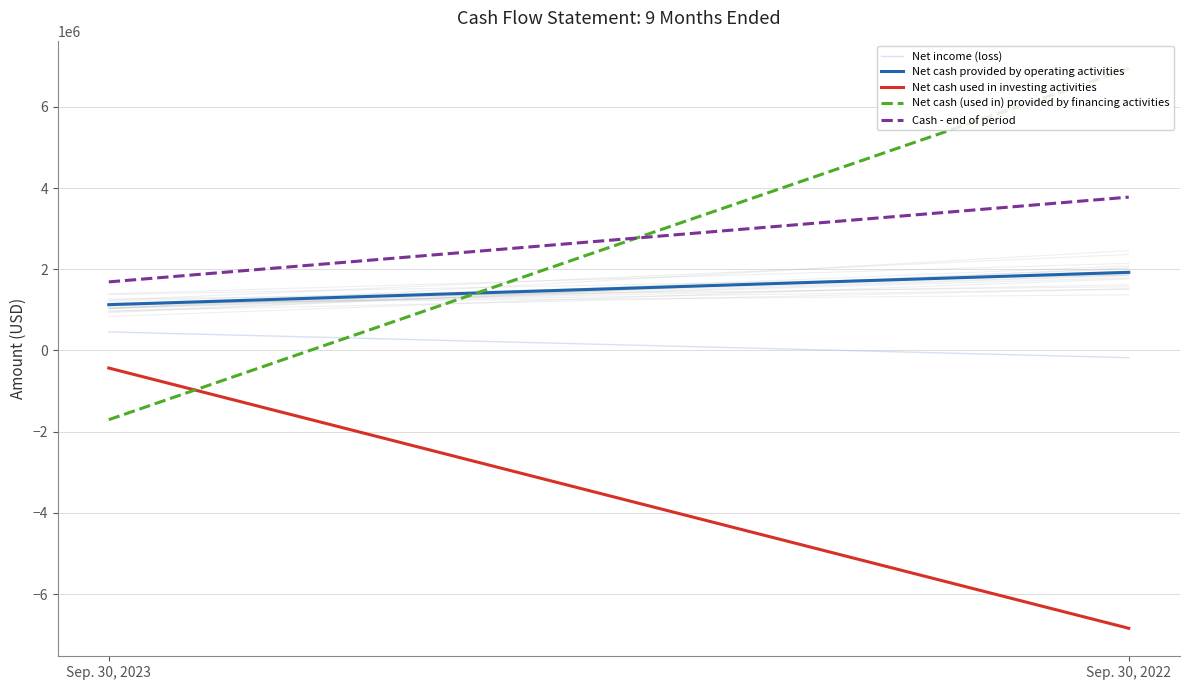

Reading left to right, what are all the values shown in this chart?

Net income (loss): Sep. 30, 2023=457628	Sep. 30, 2022=-176757
Net cash provided by operating activities: Sep. 30, 2023=1128314	Sep. 30, 2022=1924734
Net cash used in investing activities: Sep. 30, 2023=-432053	Sep. 30, 2022=-6841320
Net cash (used in) provided by financing activities: Sep. 30, 2023=-1703617	Sep. 30, 2022=6940583
Cash - end of period: Sep. 30, 2023=1689125	Sep. 30, 2022=3776627